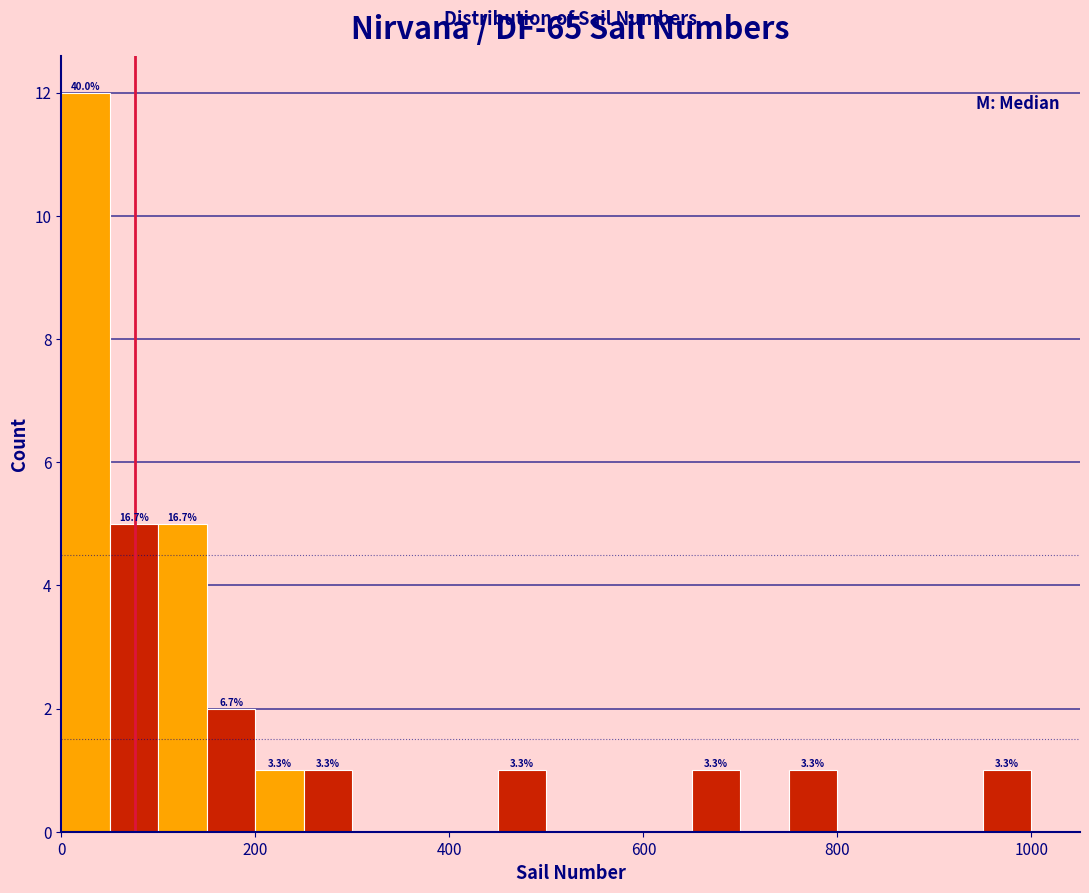

Around what value on the x-axis is the tallest bar? Give the approximate position of its centre, as read against the axis.

20